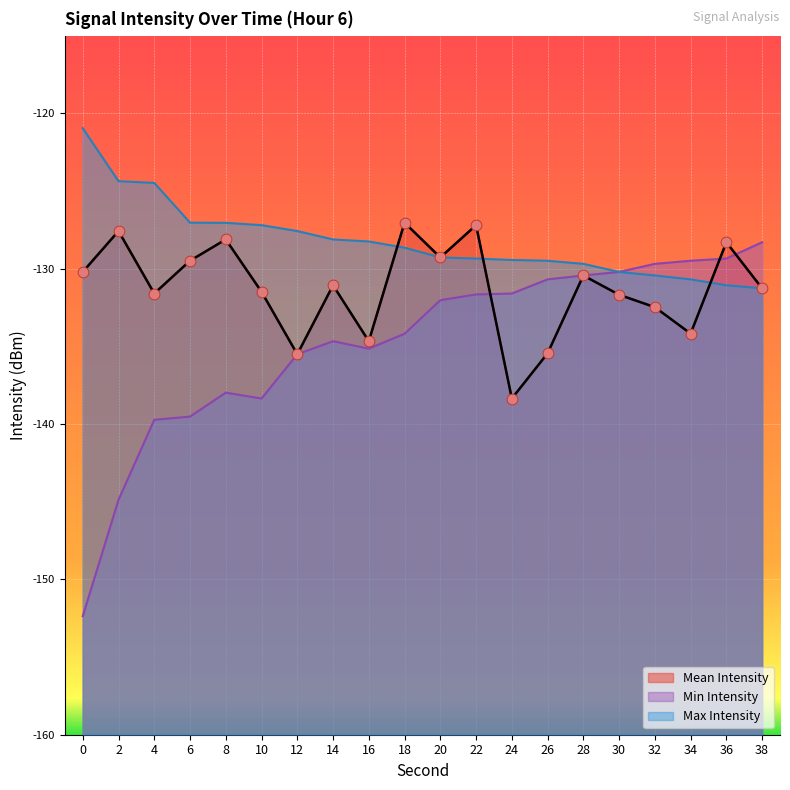

Which series has the largest total across all categories?

Max Intensity